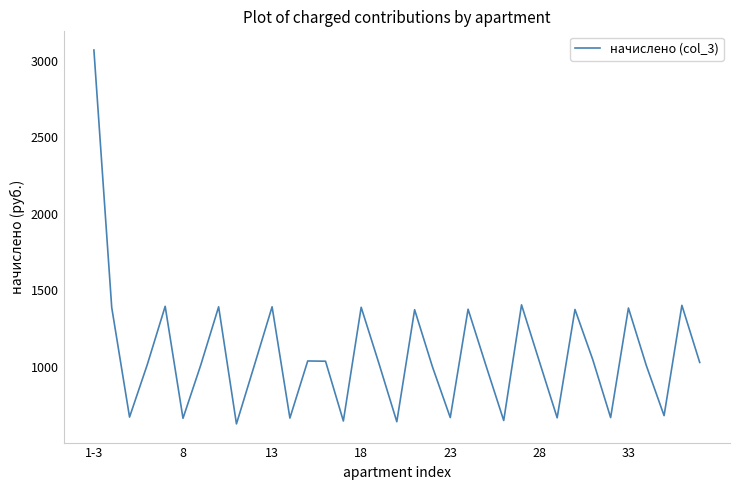

How many values are below 1019?

17